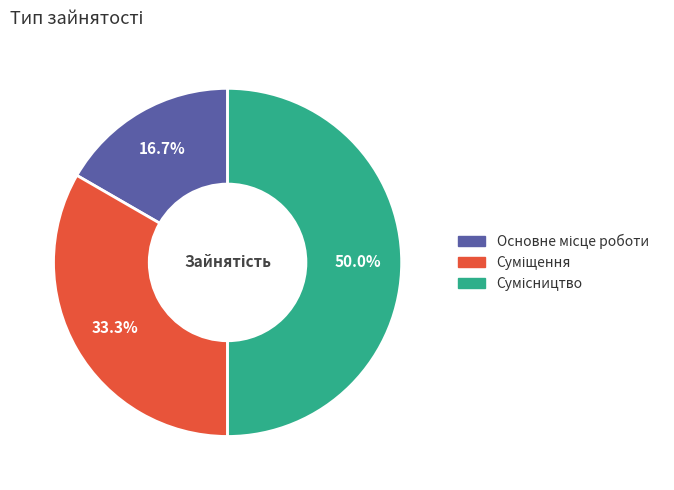

To the nearest percent, what is the average slice percentage?

33%